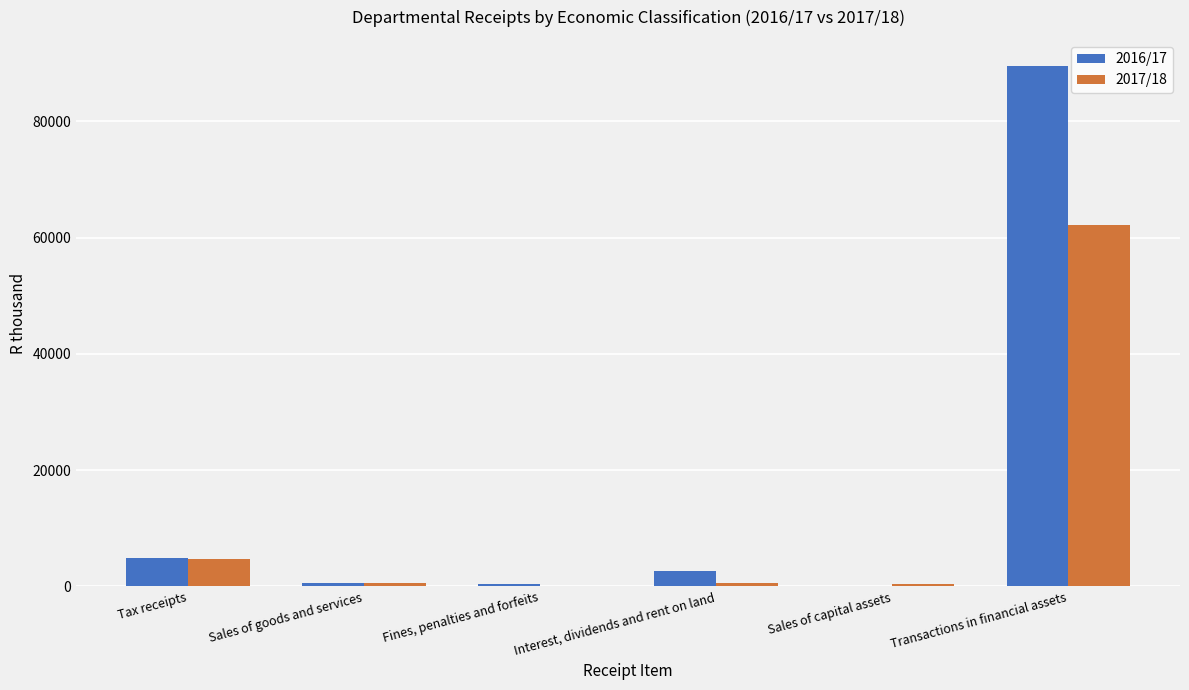

What is the difference between the 2016/17 values at Sales of goods and services and Sales of capital assets?

610